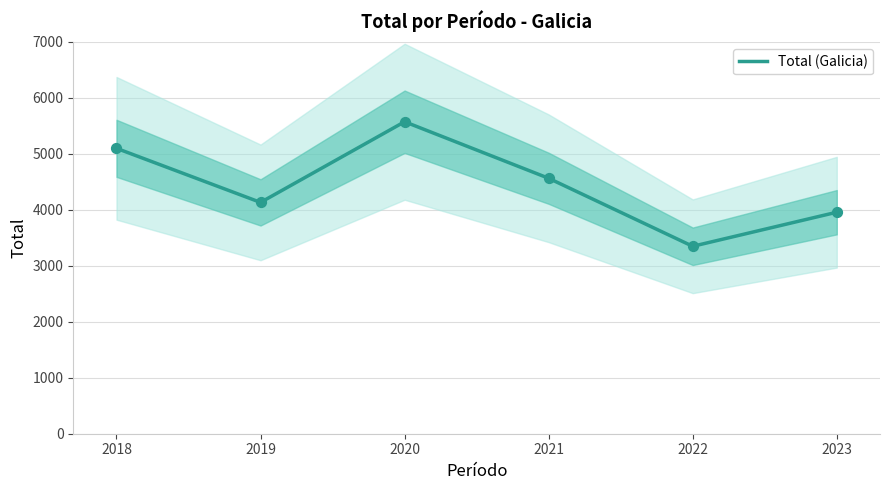

Approximately how many times larger is the value at 2022 compared to 2018?

0.7